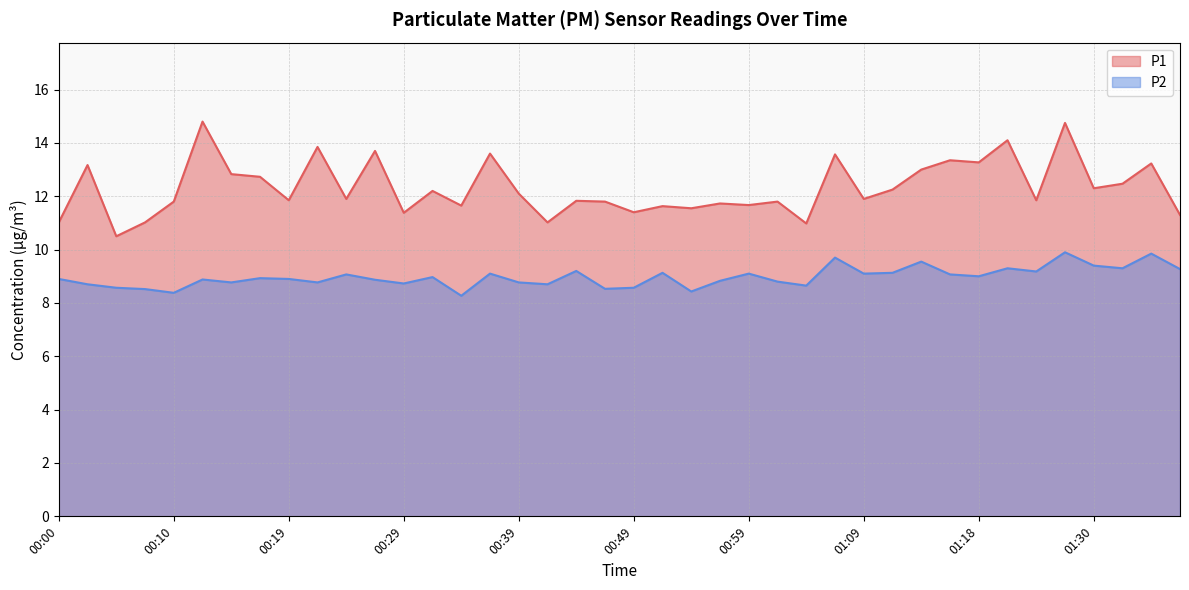

Reading left to right, list all the values displayed in this chart.

P1: 00:00=11.0	00:02=13.2	00:05=10.5	00:07=11.0	00:10=11.8	00:12=14.8	00:15=12.8	00:17=12.7	00:19=11.8	00:22=13.8	00:24=11.9	00:27=13.7	00:29=11.4	00:32=12.2	00:34=11.7	00:37=13.6	00:39=12.1	00:42=11.0	00:44=11.8	00:46=11.8	00:49=11.4	00:51=11.6	00:54=11.6	00:56=11.7	00:59=11.7	01:01=11.8	01:04=11.0	01:06=13.6	01:09=11.9	01:11=12.2	01:13=13.0	01:16=13.3	01:18=13.3	01:21=14.1	01:24=11.8	01:27=14.8	01:30=12.3	01:32=12.5	01:35=13.2	01:37=11.3
P2: 00:00=8.9	00:02=8.7	00:05=8.6	00:07=8.5	00:10=8.4	00:12=8.9	00:15=8.8	00:17=8.9	00:19=8.9	00:22=8.8	00:24=9.1	00:27=8.9	00:29=8.7	00:32=9.0	00:34=8.3	00:37=9.1	00:39=8.8	00:42=8.7	00:44=9.2	00:46=8.5	00:49=8.6	00:51=9.1	00:54=8.4	00:56=8.8	00:59=9.1	01:01=8.8	01:04=8.7	01:06=9.7	01:09=9.1	01:11=9.1	01:13=9.6	01:16=9.1	01:18=9.0	01:21=9.3	01:24=9.2	01:27=9.9	01:30=9.4	01:32=9.3	01:35=9.8	01:37=9.3